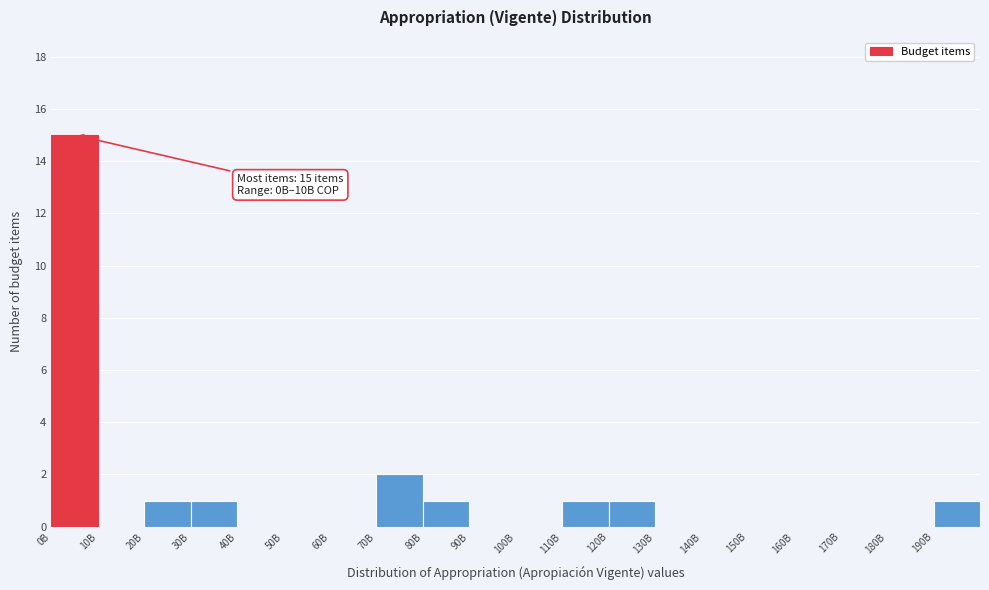

Reading right to left, list all the values displayed in this chart.

190B=1	180B=0	170B=0	160B=0	150B=0	140B=0	130B=0	120B=1	110B=1	100B=0	90B=0	80B=1	70B=2	60B=0	50B=0	40B=0	30B=1	20B=1	10B=0	0B=15